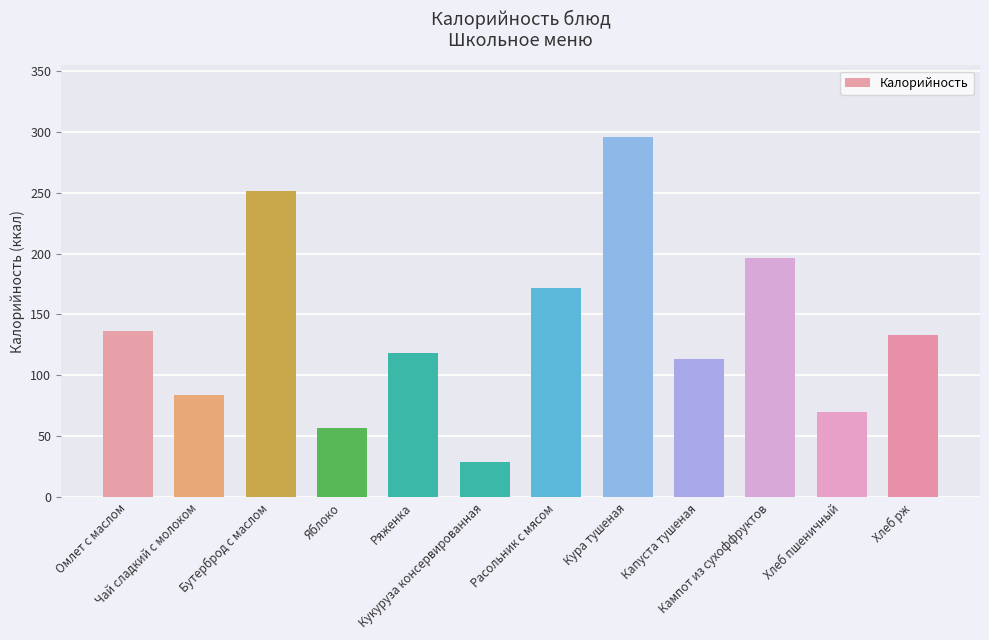

The value at Расольник с мясом is 60.2. True or false?

False